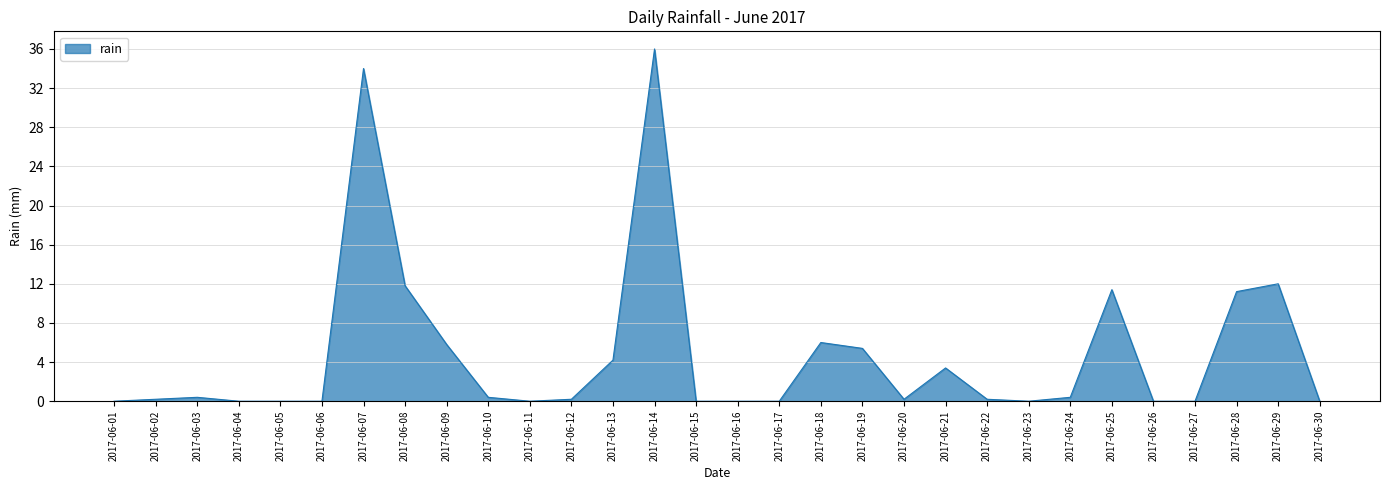

What is the maximum value shown in the chart?

36.0